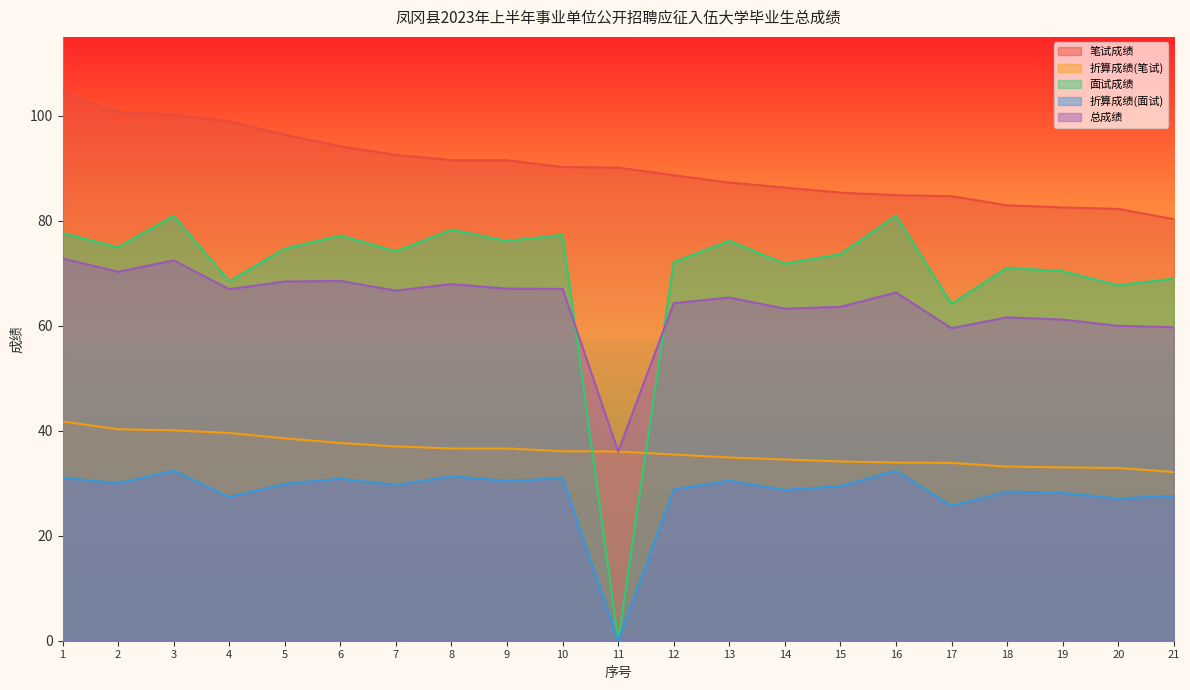

At 7, list the series in order from largest to smallest.

笔试成绩, 面试成绩, 总成绩, 折算成绩(笔试), 折算成绩(面试)